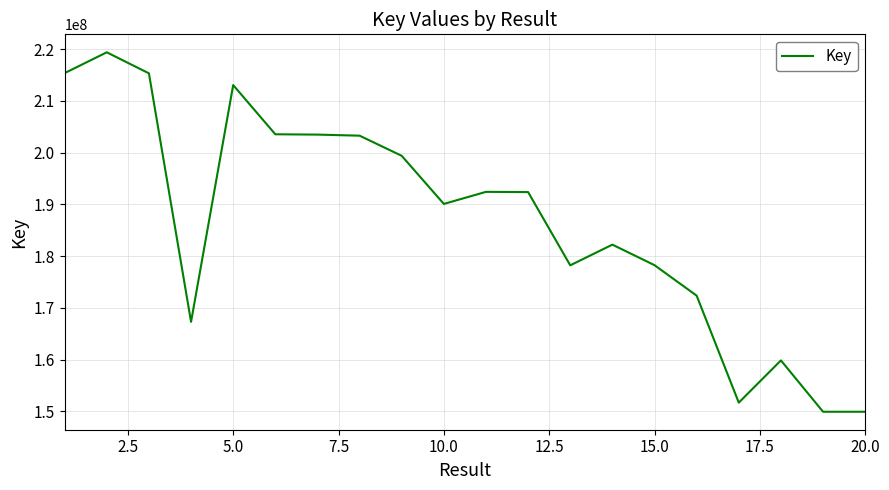

What is the minimum value shown in the chart?

149951092